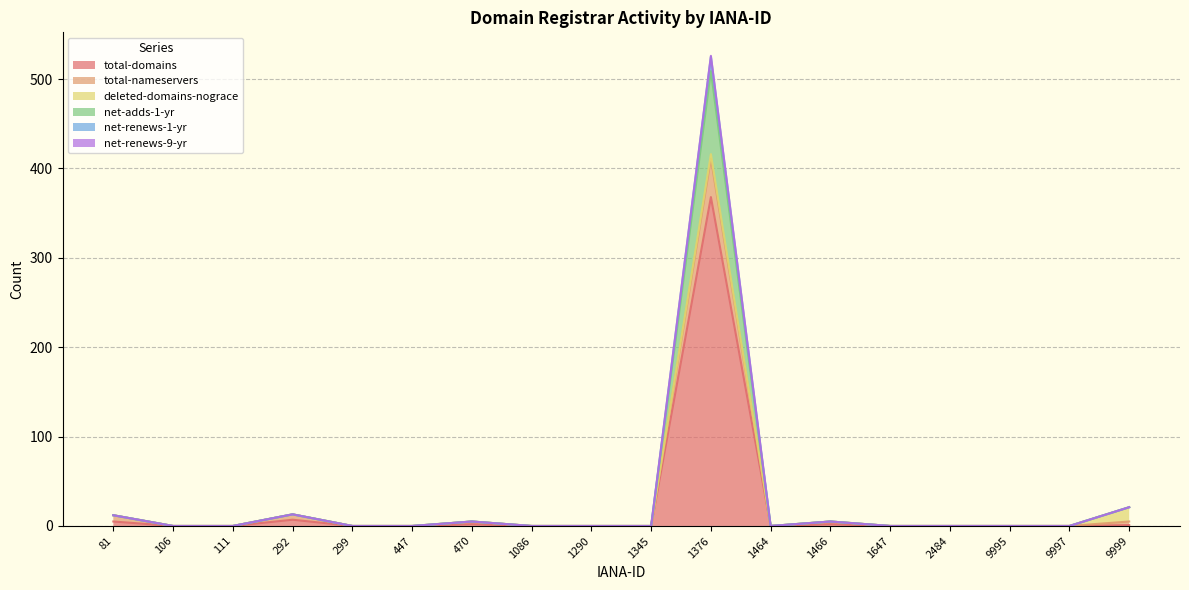

At which category is the sum across all series the highest?

1376